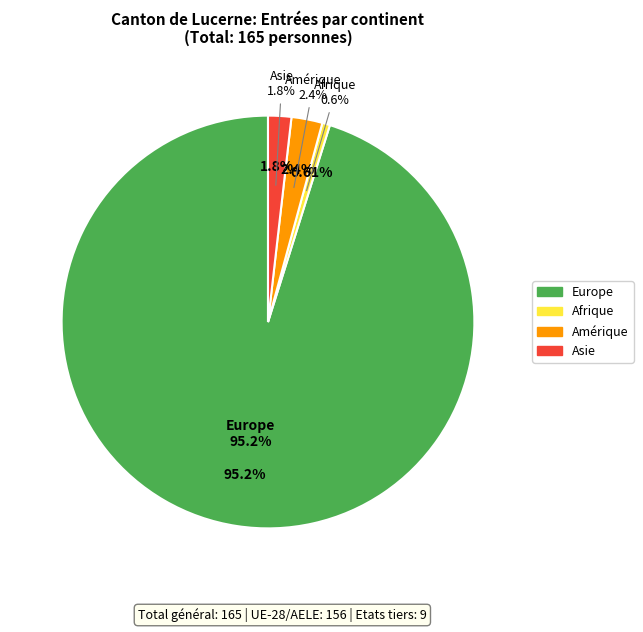

What percentage is NOT represented by Europe?

4.8%